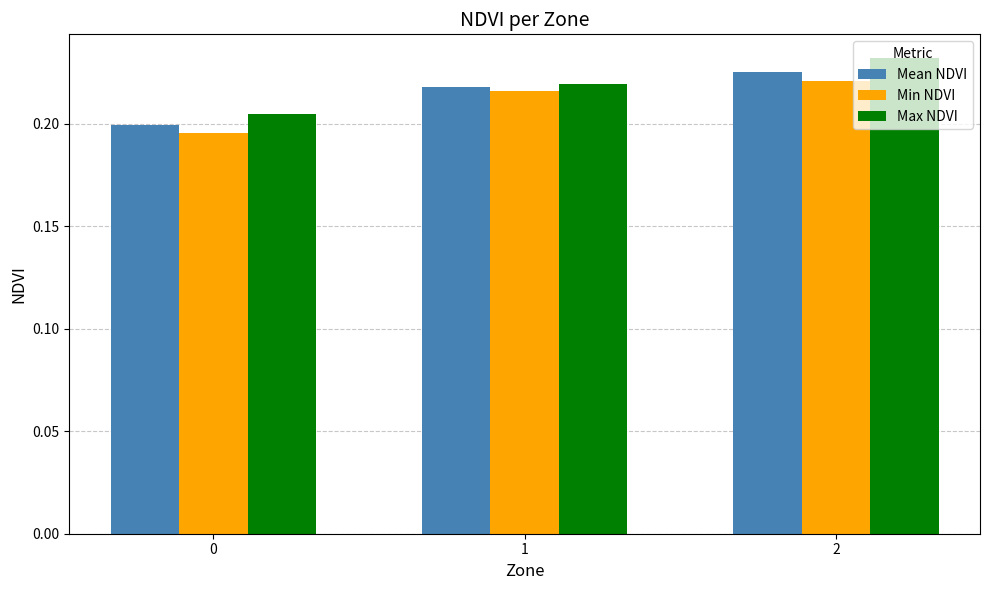

What are all the series names shown in the legend?

Mean NDVI, Min NDVI, Max NDVI